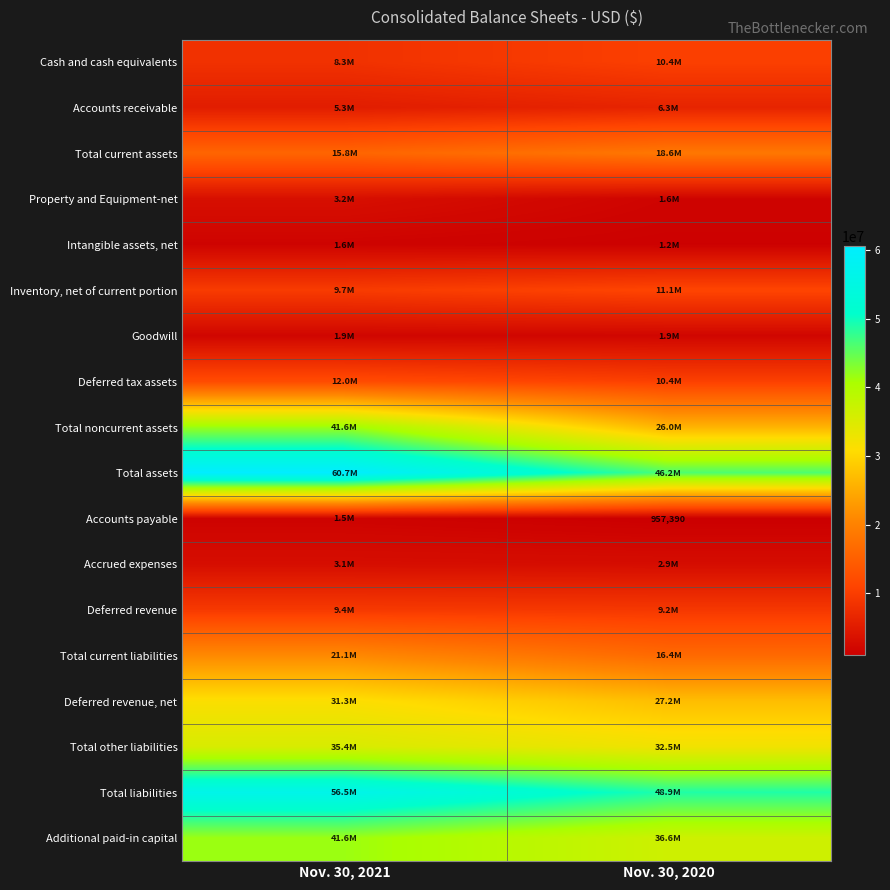

At which category is the sum across all series the highest?

Nov. 30, 2021